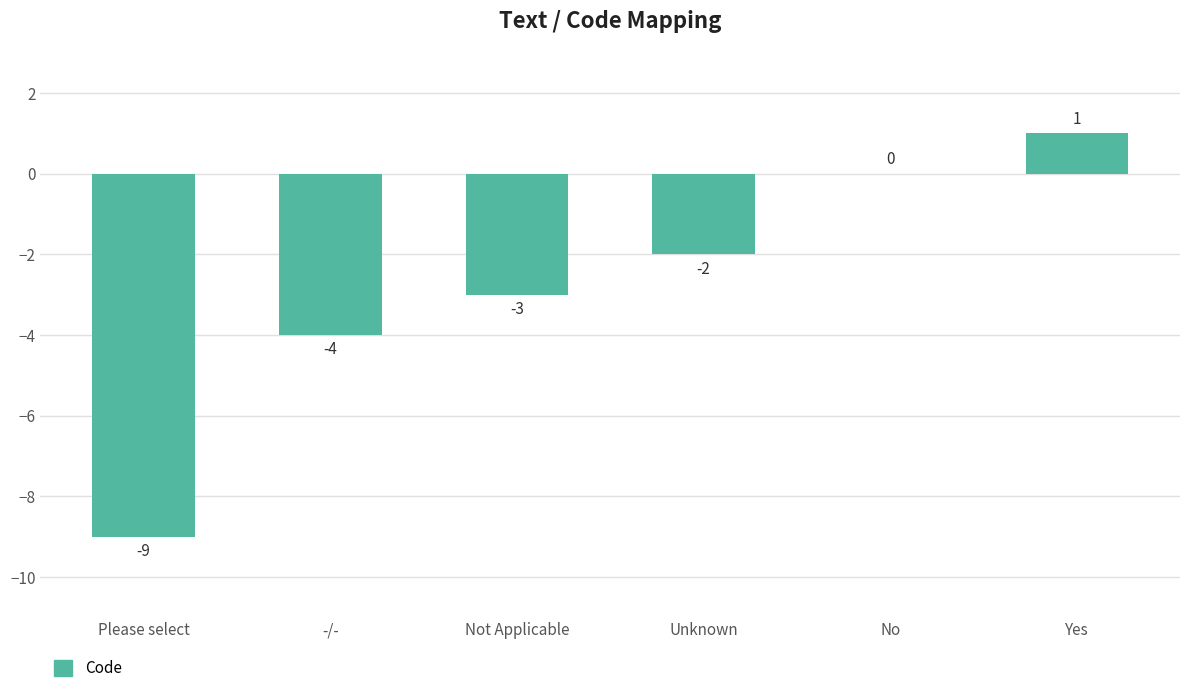

Which label corresponds to the largest value in the chart?

Yes